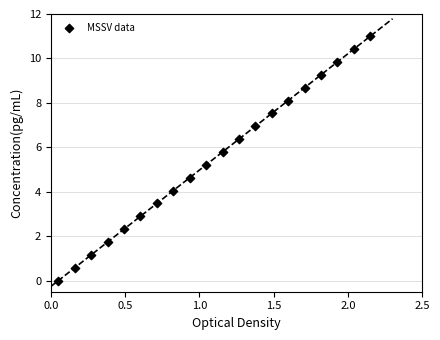

What is the range of Y values (max minus min)?

11.0